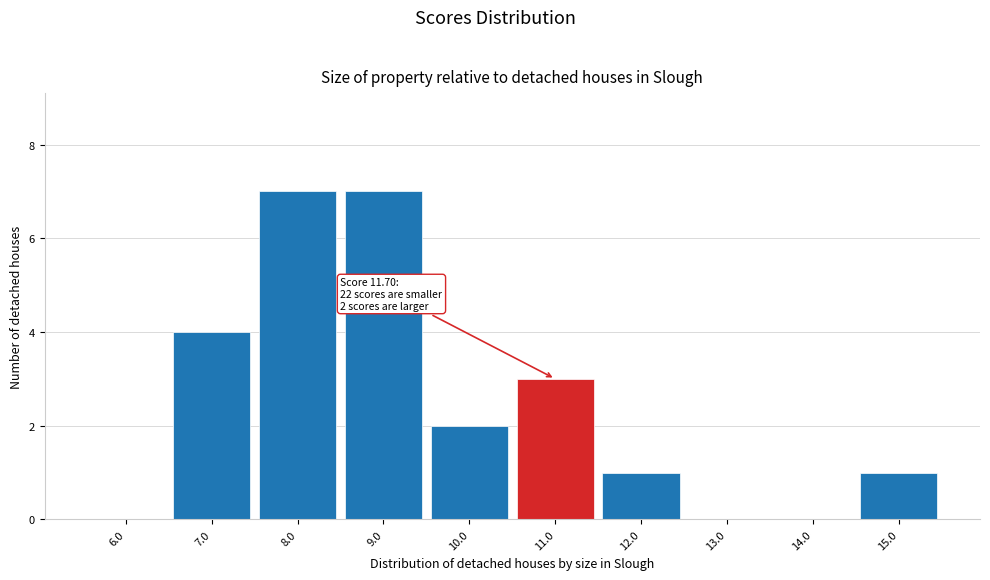

Reading left to right, extract all data points from this chart.

6.0=0	7.0=4	8.0=7	9.0=7	10.0=2	11.0=3	12.0=1	13.0=0	14.0=0	15.0=1